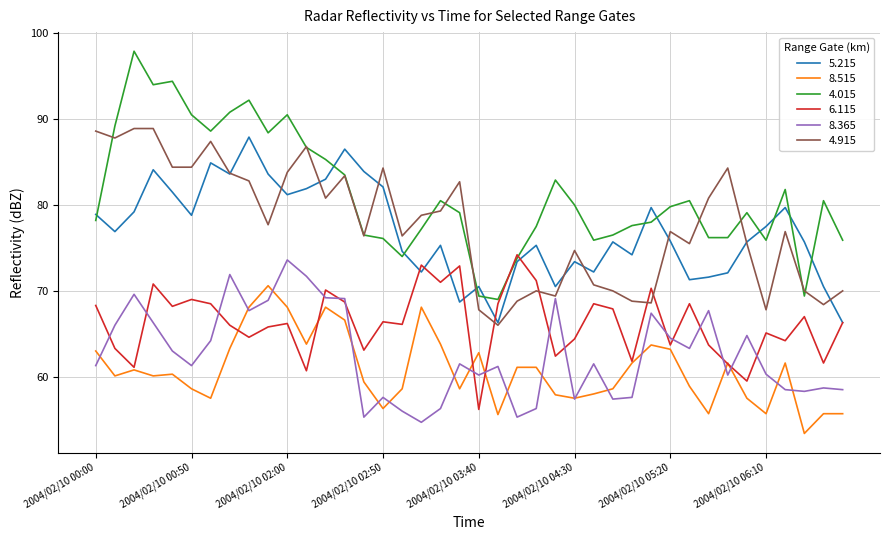

What is the greatest value displayed?

97.9